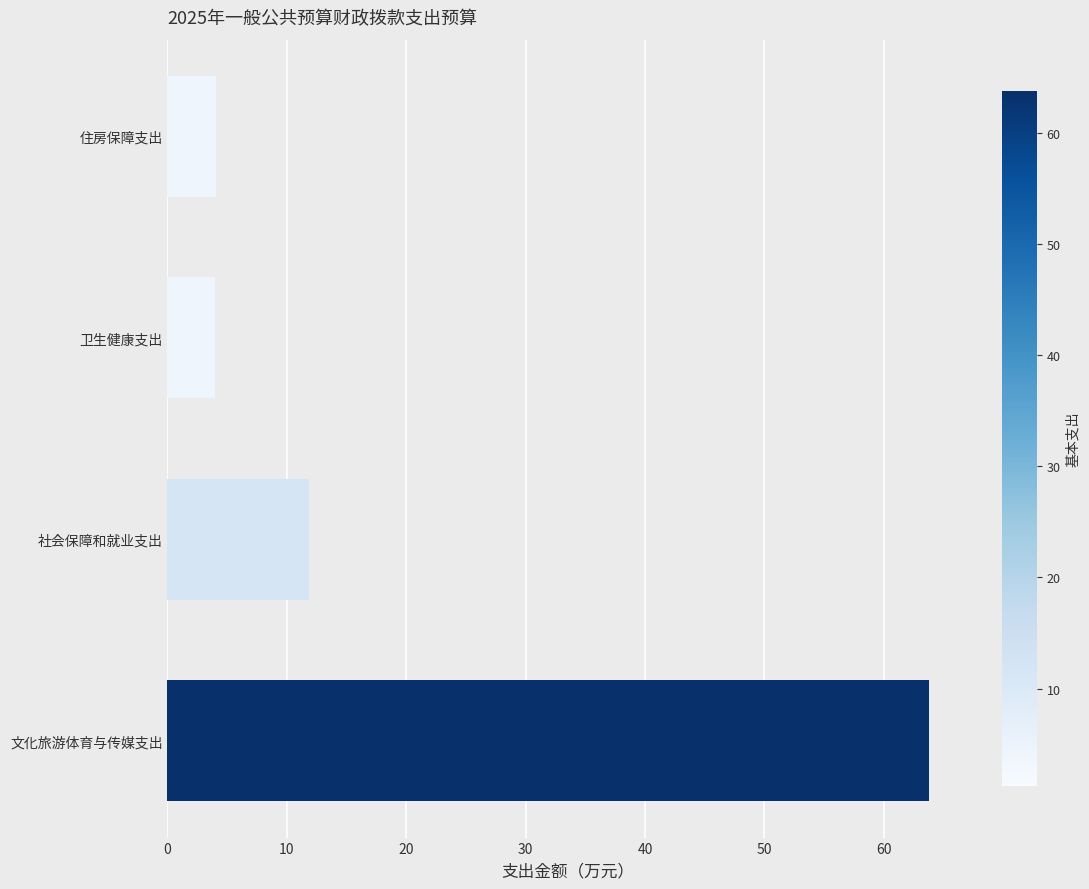

The value at 社会保障和就业支出 is 18.4. True or false?

False